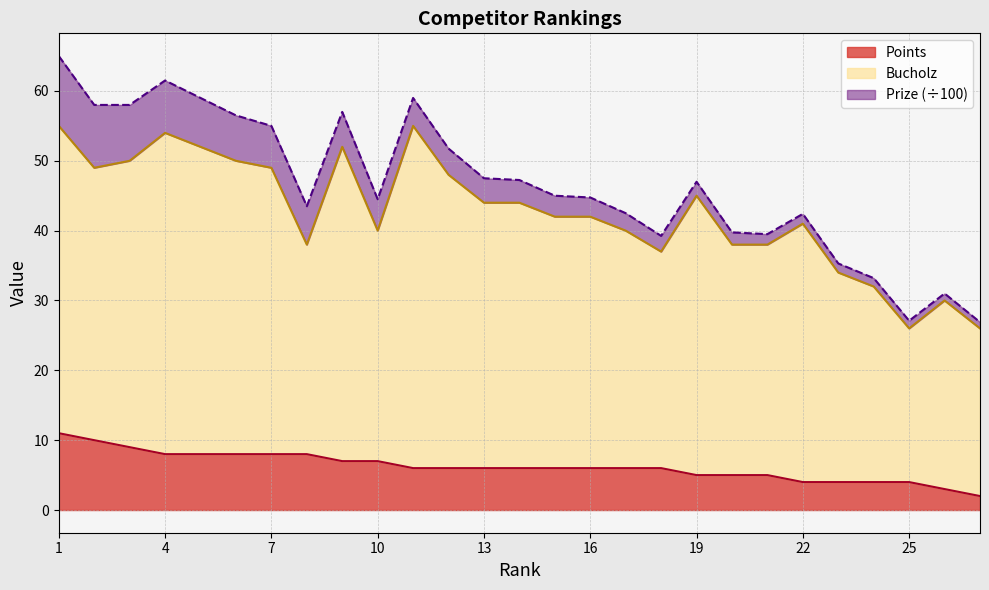

True or false: Points has more than 1 interior local peaks.

False